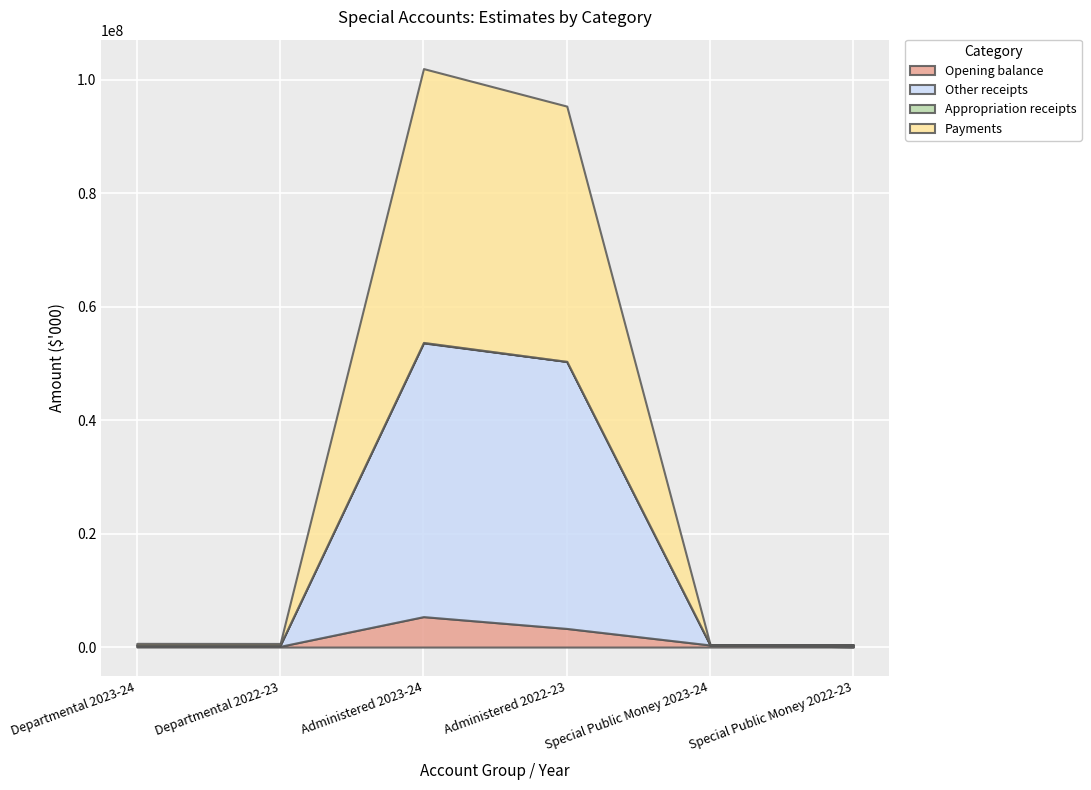

Which series has the largest total across all categories?

Other receipts